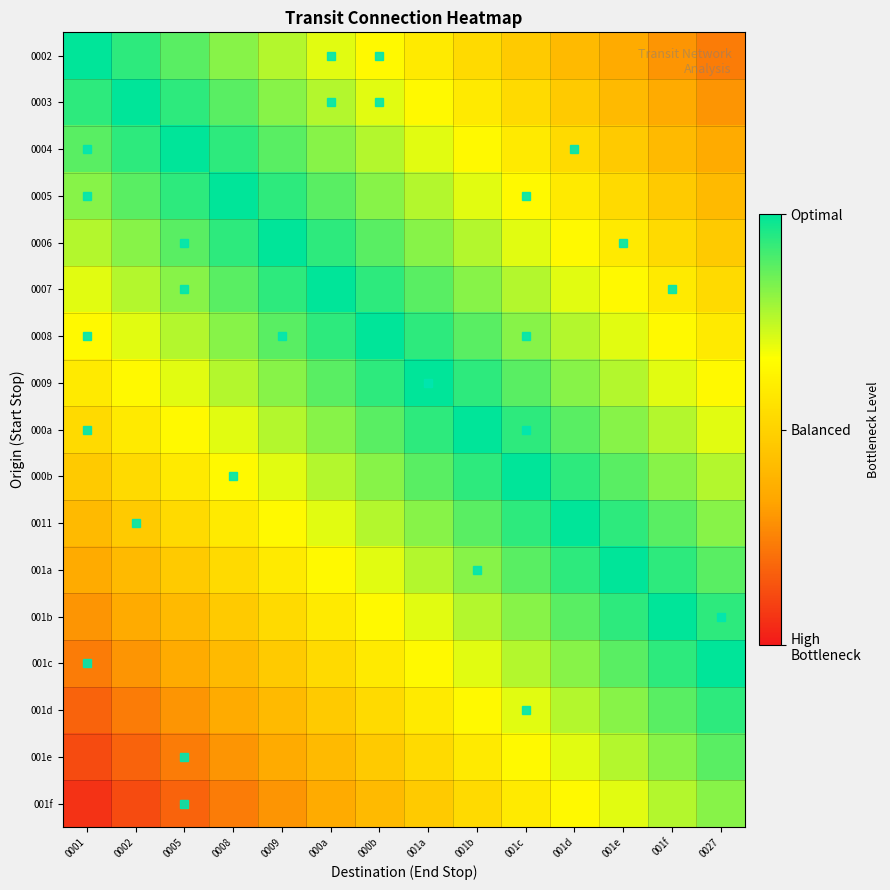

Which has a higher value, 0001 or 001e?

0001